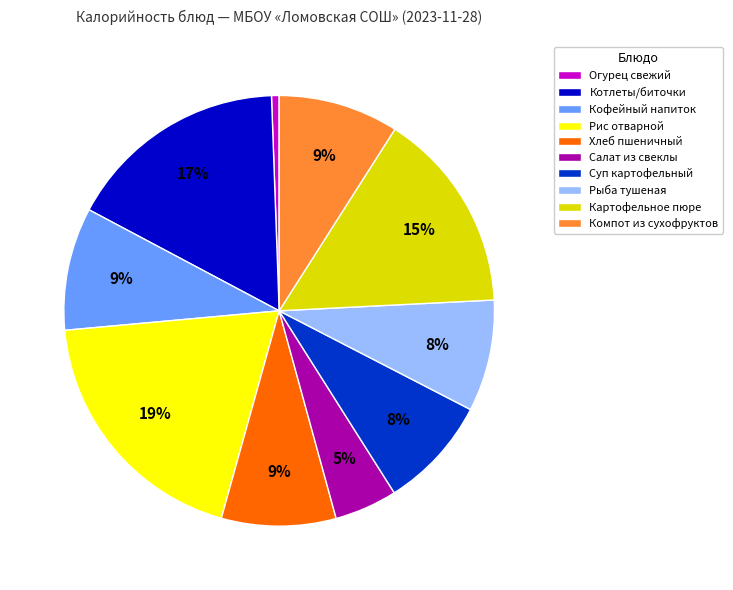

Is Компот из сухофруктов the majority of the pie?

No